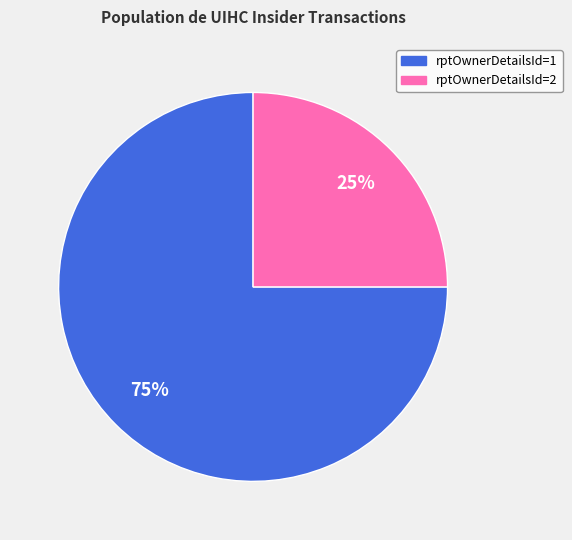

To the nearest percent, what is the average slice percentage?

50%